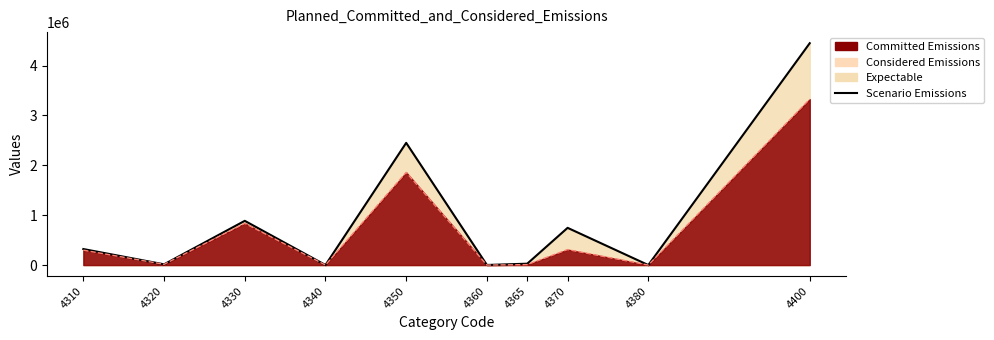

How many lines are shown in the chart?

1